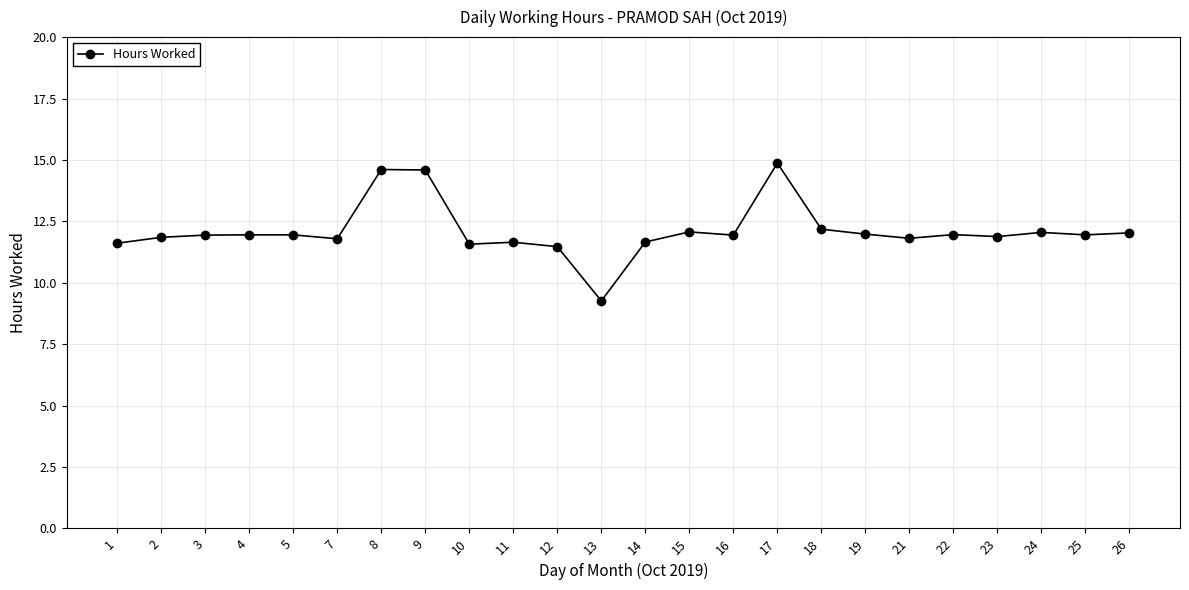

What is the minimum value shown in the chart?

9.3